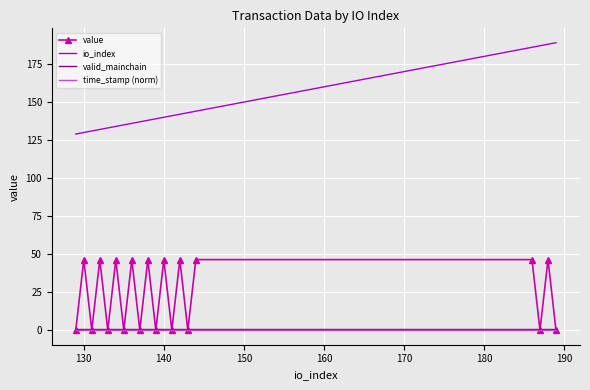

How many series are shown in this chart?

4